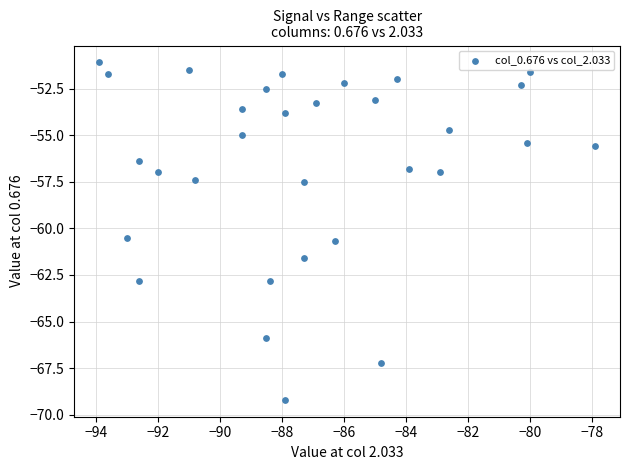

What Y value in the scatter plot is closest to -60?

-60.5